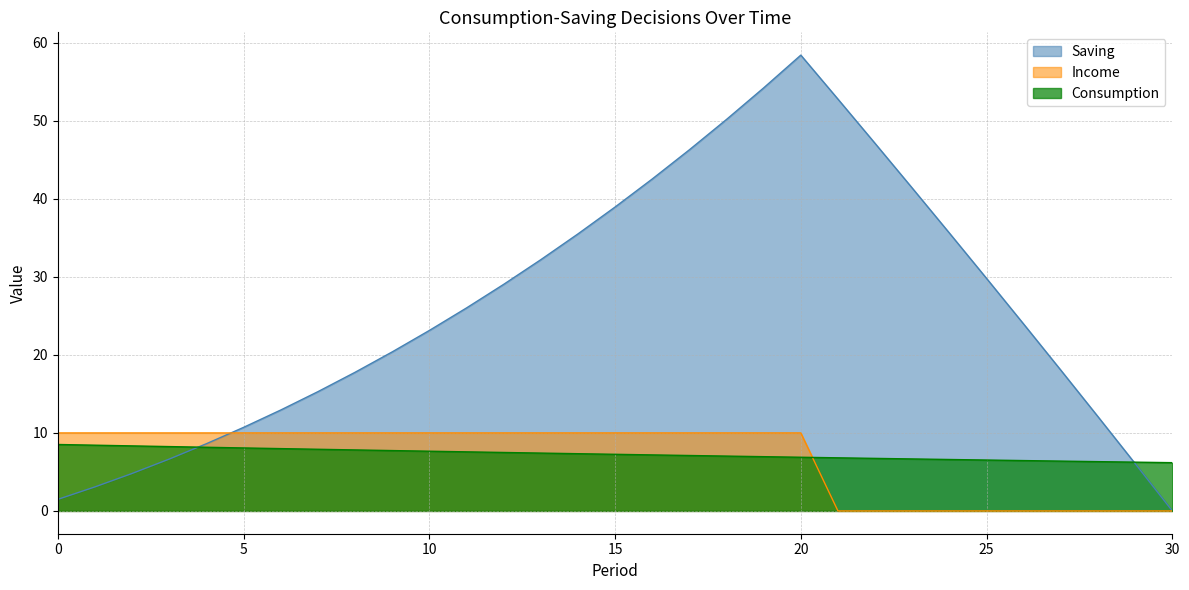

Reading left to right, list all the values displayed in this chart.

Consumption: 0=8.5	1=8.4	2=8.3	3=8.3	4=8.2	5=8.1	6=8.0	7=7.9	8=7.8	9=7.7	10=7.7	11=7.6	12=7.5	13=7.4	14=7.3	15=7.3	16=7.2	17=7.1	18=7.0	19=7.0	20=6.9	21=6.8	22=6.7	23=6.7	24=6.6	25=6.5	26=6.5	27=6.4	28=6.3	29=6.3	30=6.2
Income: 0=10.0	1=10.0	2=10.0	3=10.0	4=10.0	5=10.0	6=10.0	7=10.0	8=10.0	9=10.0	10=10.0	11=10.0	12=10.0	13=10.0	14=10.0	15=10.0	16=10.0	17=10.0	18=10.0	19=10.0	20=10.0	21=0.0	22=0.0	23=0.0	24=0.0	25=0.0	26=0.0	27=0.0	28=0.0	29=0.0	30=0.0
Saving: 0=1.5	1=3.1	2=4.8	3=6.6	4=8.6	5=10.7	6=12.9	7=15.3	8=17.8	9=20.4	10=23.1	11=26.0	12=29.0	13=32.2	14=35.5	15=39.0	16=42.6	17=46.3	18=50.2	19=54.2	20=58.4	21=52.8	22=47.1	23=41.4	24=35.6	25=29.8	26=24.0	27=18.0	28=12.1	29=6.1	30=0.0